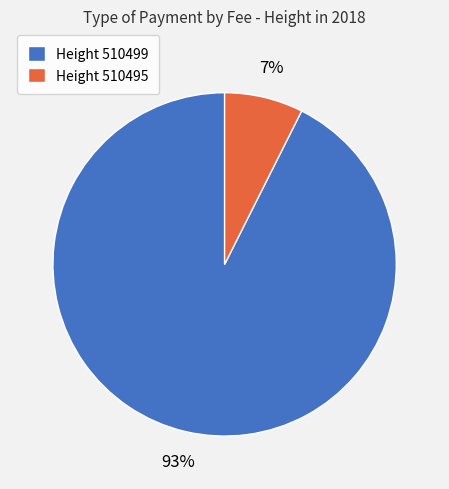

Between Height 510499 and Height 510495, which is larger?

Height 510499